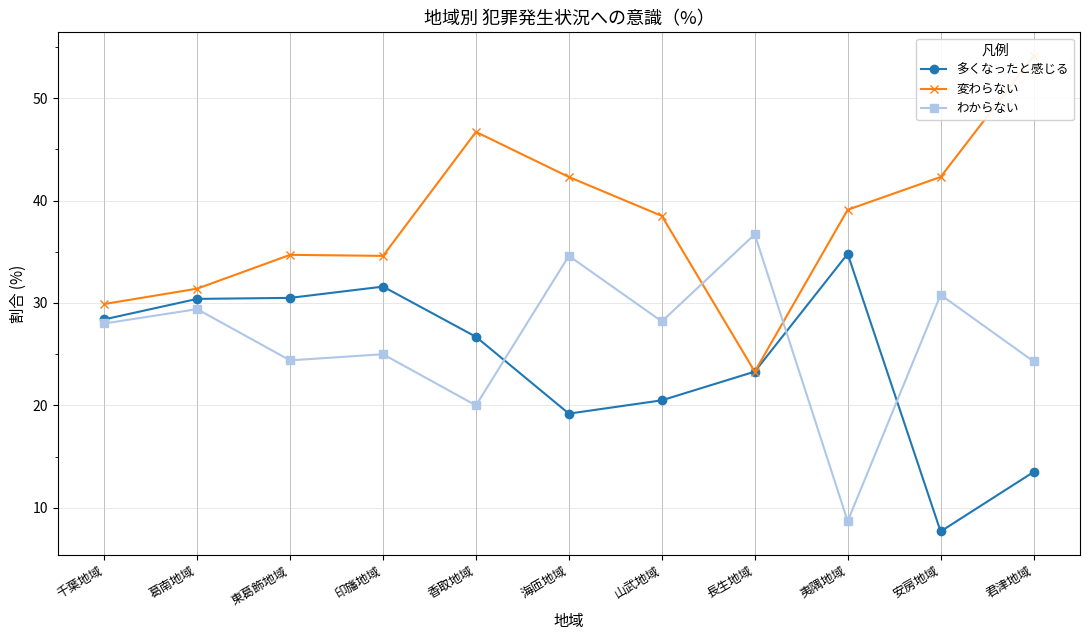

How many values in the 変わらない series are below 38?

5